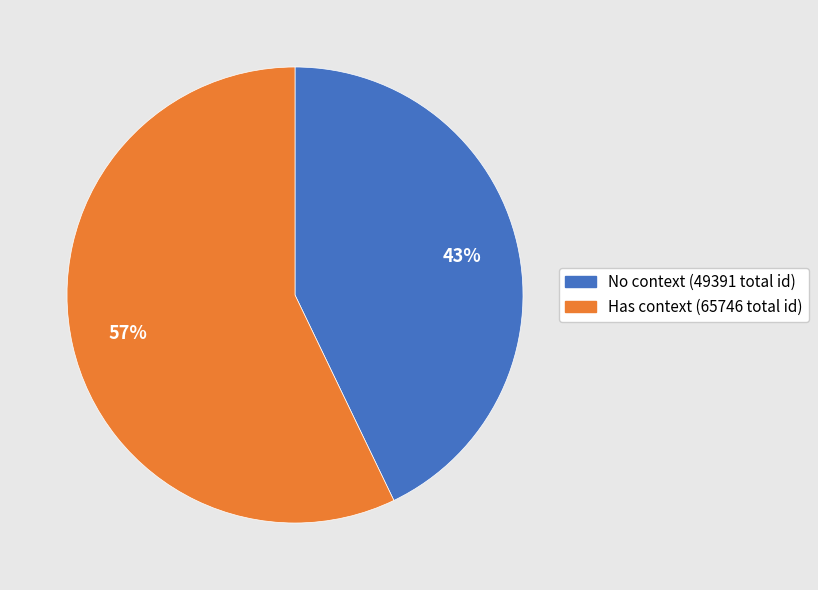

To the nearest percent, what is the average slice percentage?

50%